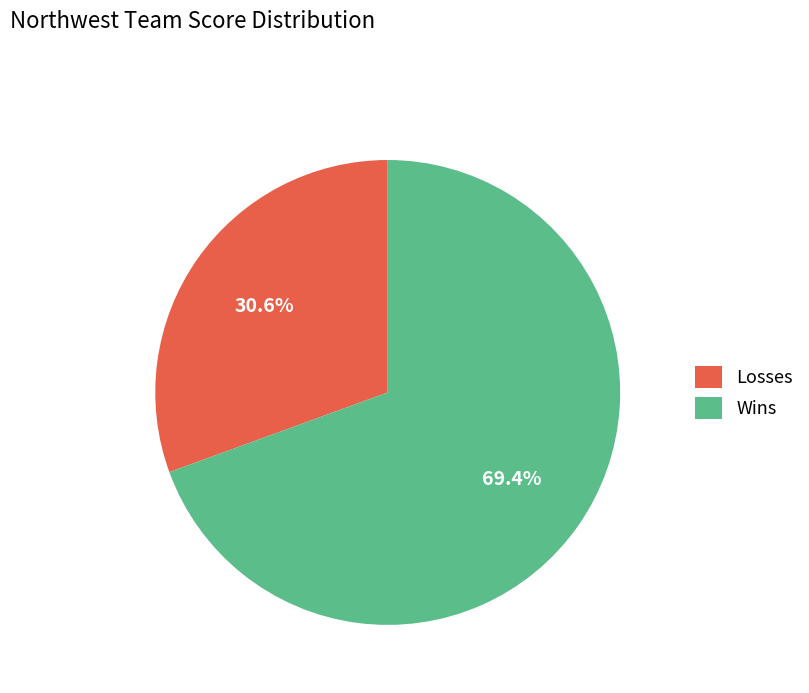

Is Wins the majority of the pie?

Yes